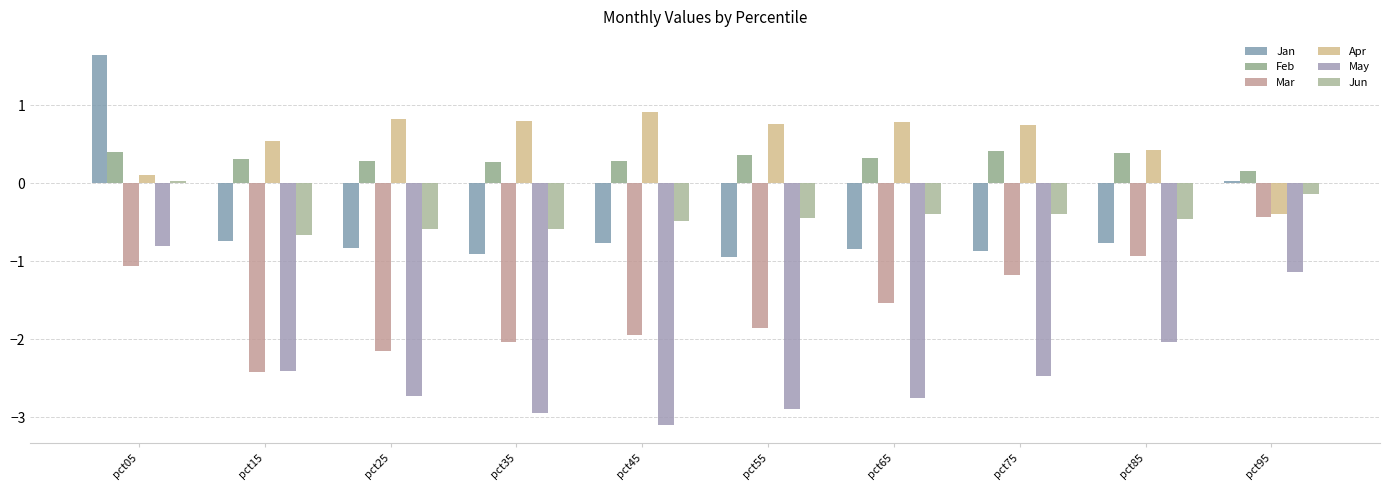

Reading right to left, extract all data points from this chart.

Jan: 0.0	-0.8	-0.9	-0.8	-0.9	-0.8	-0.9	-0.8	-0.7	1.6
Feb: 0.2	0.4	0.4	0.3	0.4	0.3	0.3	0.3	0.3	0.4
Mar: -0.4	-0.9	-1.2	-1.5	-1.8	-1.9	-2.0	-2.1	-2.4	-1.1
Apr: -0.4	0.4	0.8	0.8	0.8	0.9	0.8	0.8	0.5	0.1
May: -1.1	-2.0	-2.5	-2.8	-2.9	-3.1	-2.9	-2.7	-2.4	-0.8
Jun: -0.1	-0.5	-0.4	-0.4	-0.4	-0.5	-0.6	-0.6	-0.7	0.0